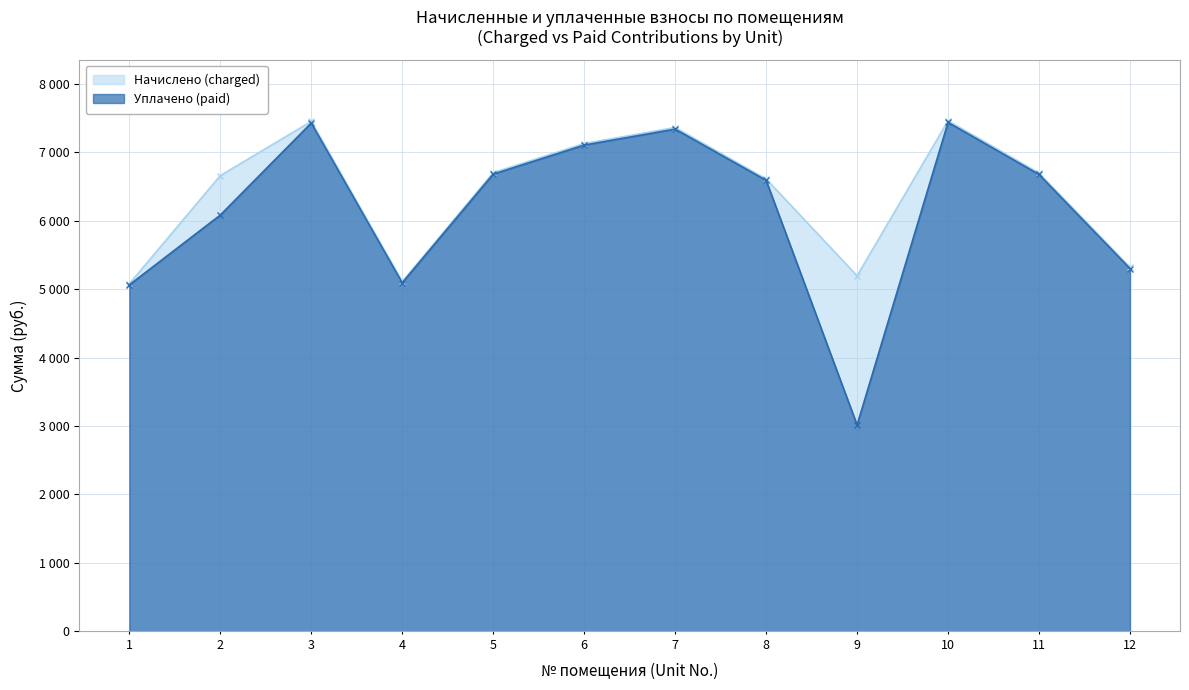

Reading left to right, what are all the values shown in this chart?

Начислено (charged): 1=5078.8	2=6659.8	3=7452.5	4=5109.5	5=6702.6	6=7128.6	7=7362.6	8=6611.5	9=5195.6	10=7461.1	11=6697.7	12=5318.8
Уплачено (paid): 1=5062.7	2=6083.4	3=7428.9	4=5093.3	5=6681.4	6=7106.0	7=7339.3	8=6590.6	9=3014.3	10=7437.5	11=6676.5	12=5301.9